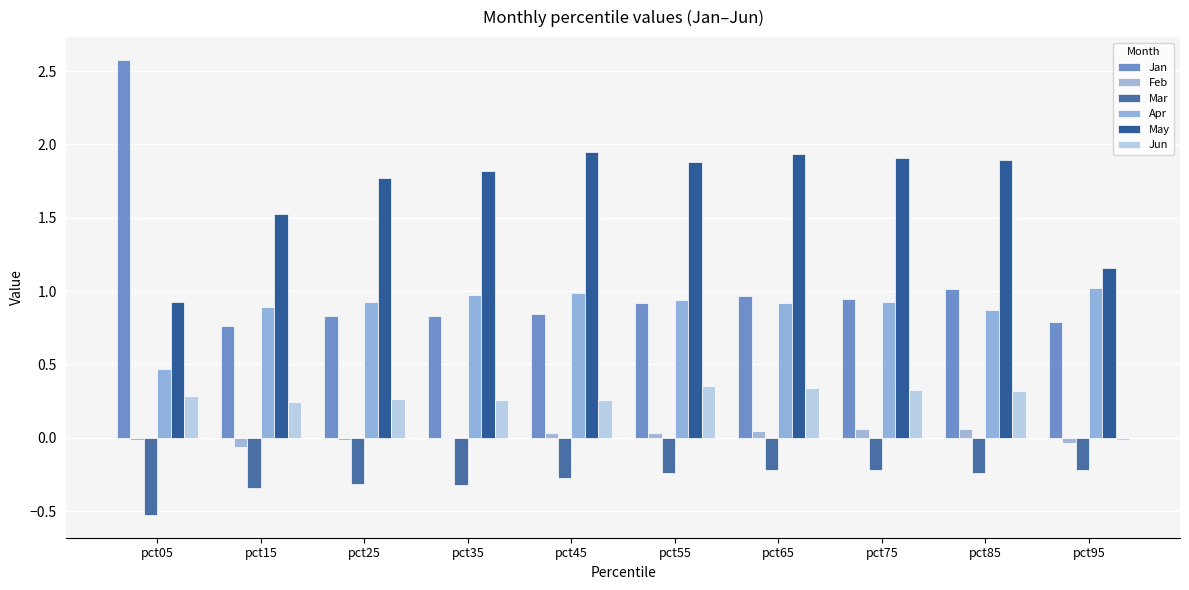

True or false: Jan has a value of 0.8 at pct45.

True